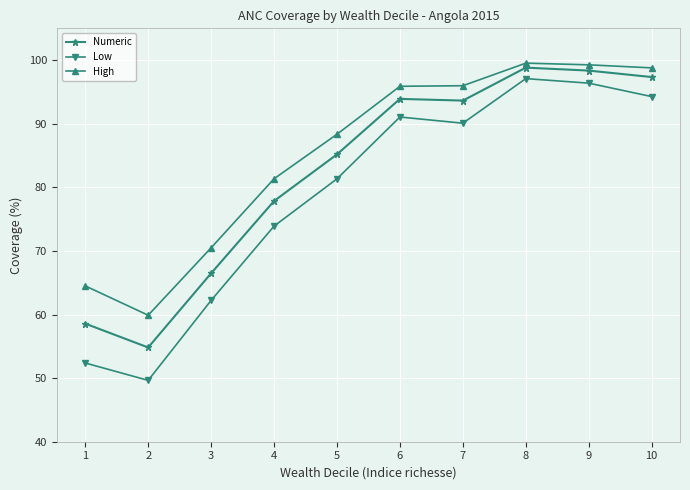

Where does the High series first go above 95?

6